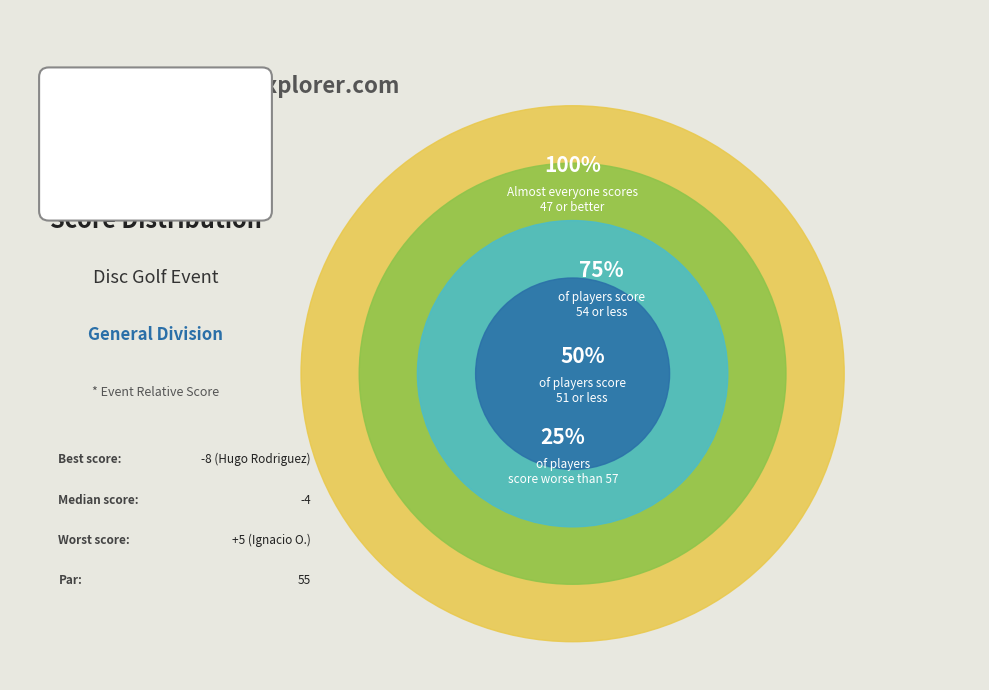

Does  account for over 50% of the chart?

No